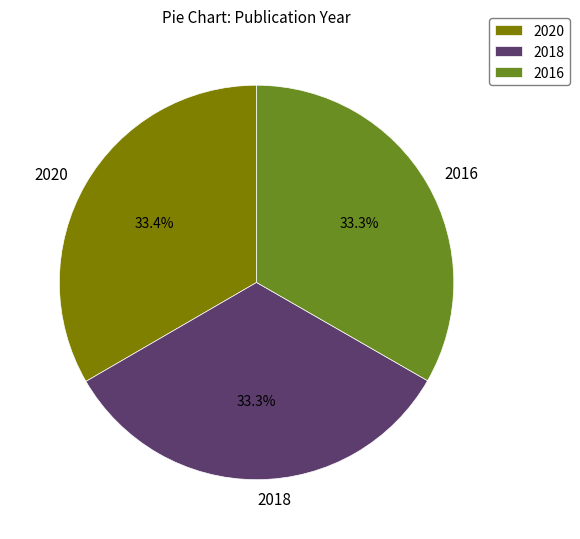

Count the number of slices in the pie.

3